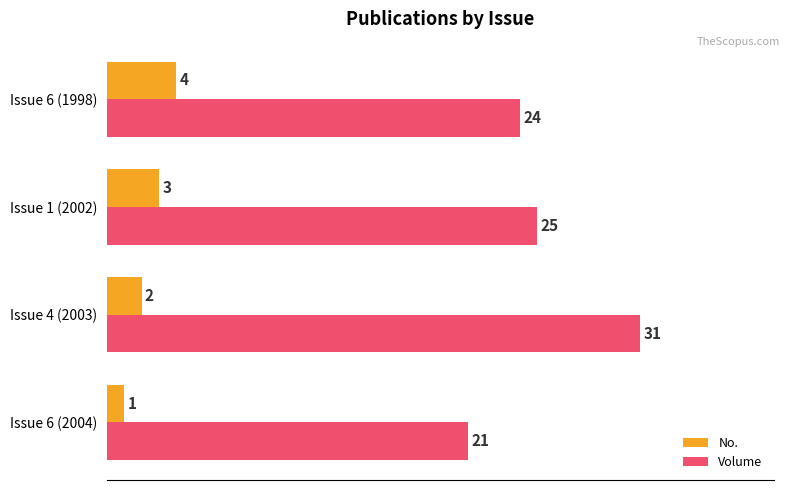

Is it true that Volume equals 25 at Issue 1 (2002)?

True